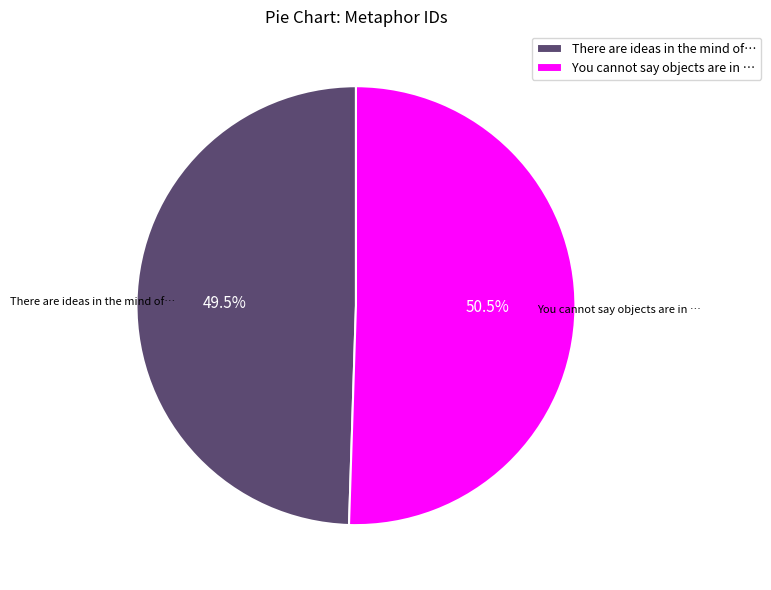

To the nearest percent, what is the average slice percentage?

50%